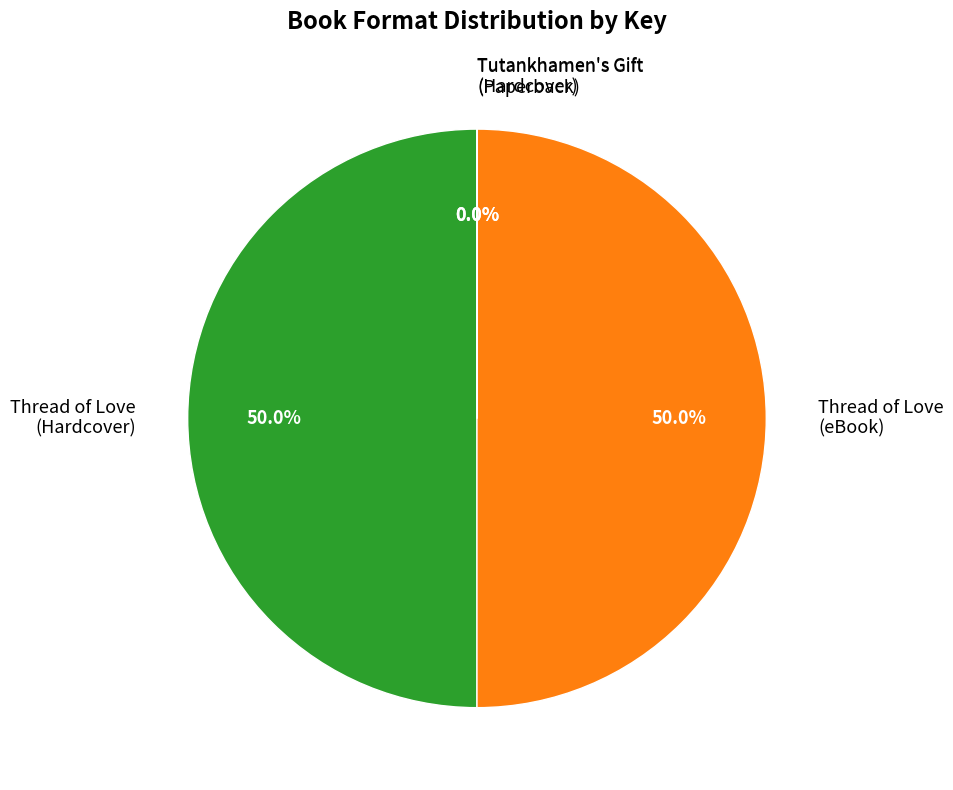

What percentage is NOT represented by Thread of Love (Hardcover)?

50.0%